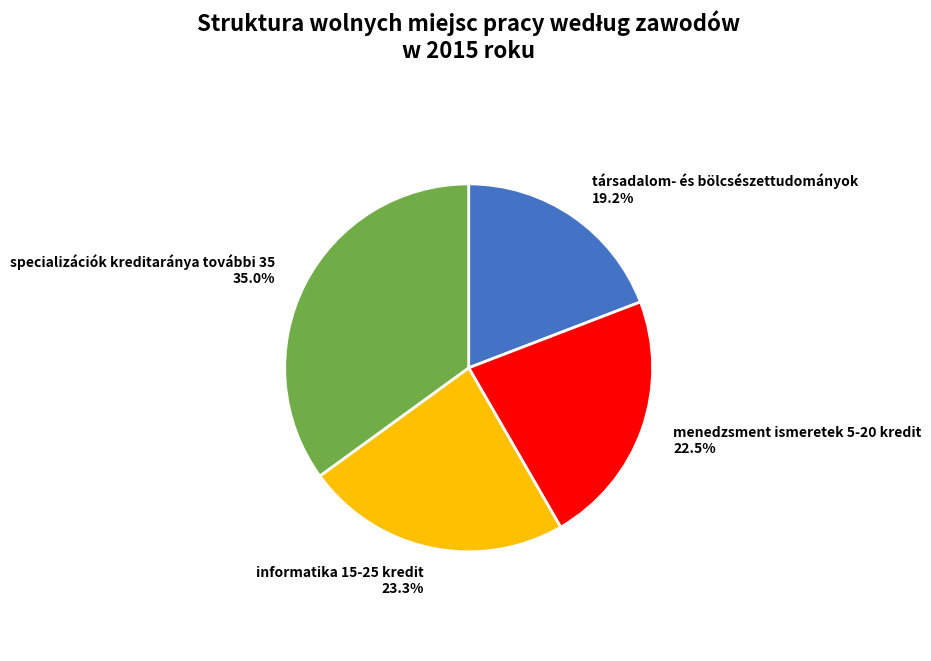

What is the ratio of the value at specializációk kreditaránya további 35 to the value at informatika 15-25 kredit?

1.5